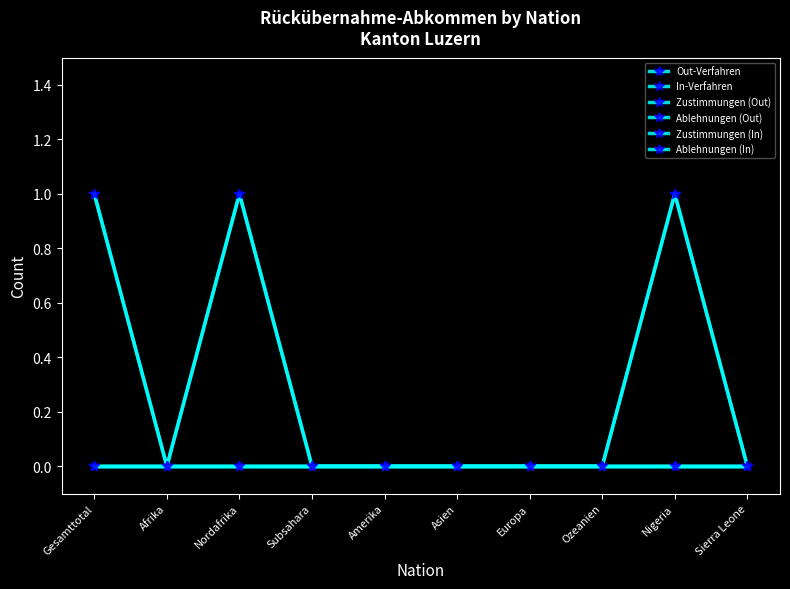

At how many categories does at least one series exceed 0?

3